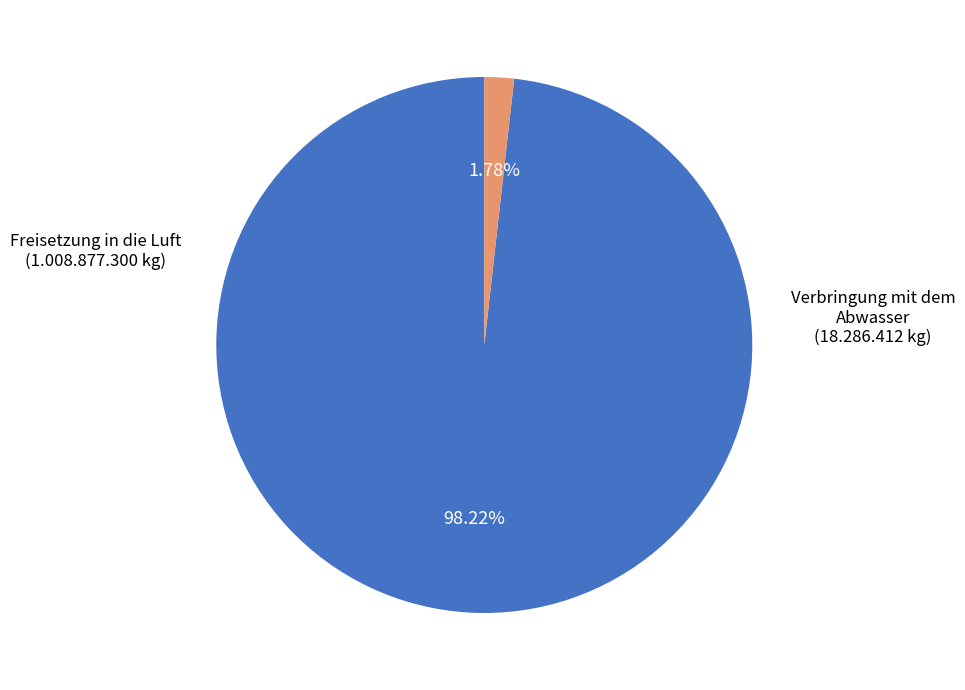

How many slices are in this pie chart?

2